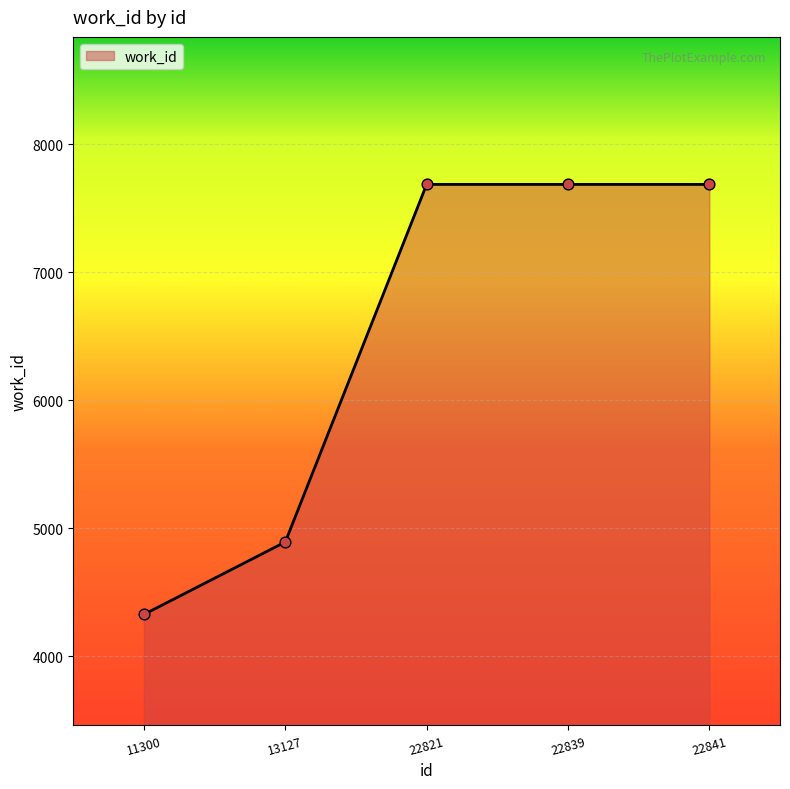

Which has a higher value, 11300 or 13127?

13127